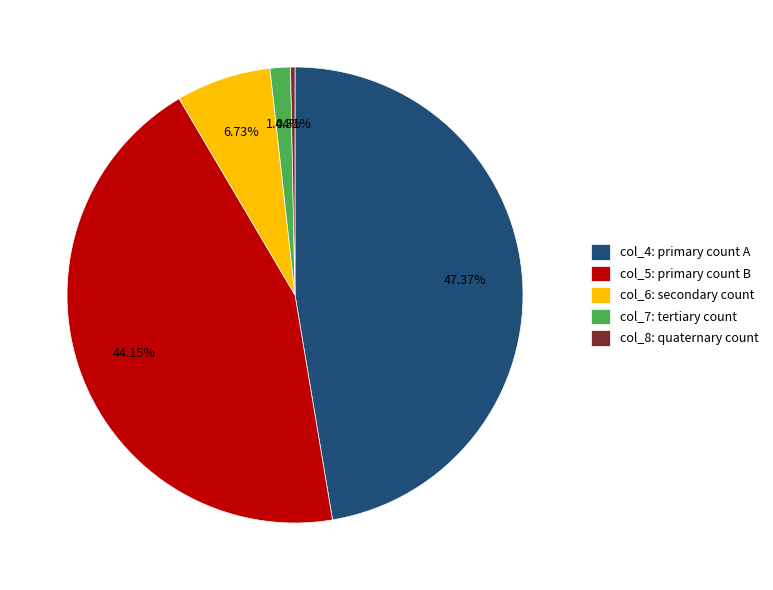

Which category has the biggest portion of the pie?

col_4: primary count A